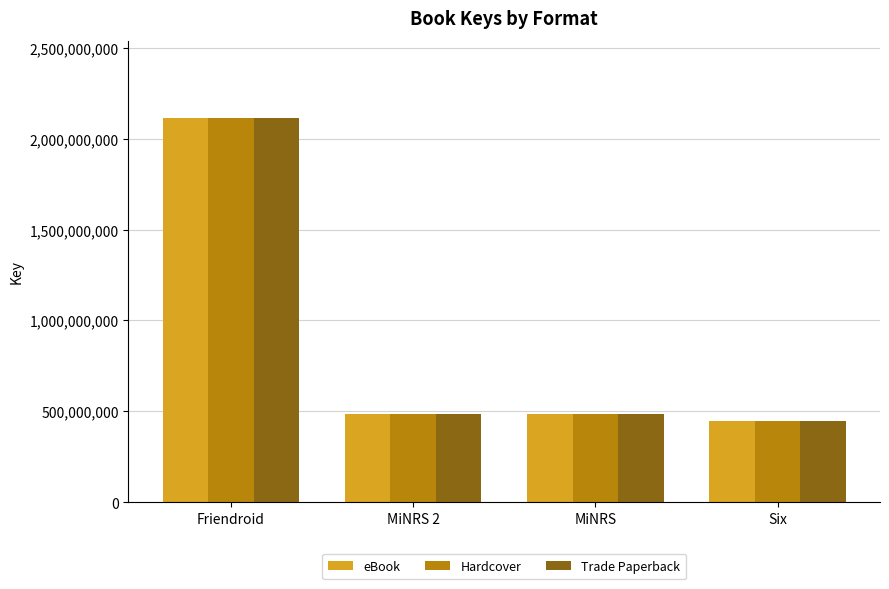

What position from the left is MiNRS 2?

2